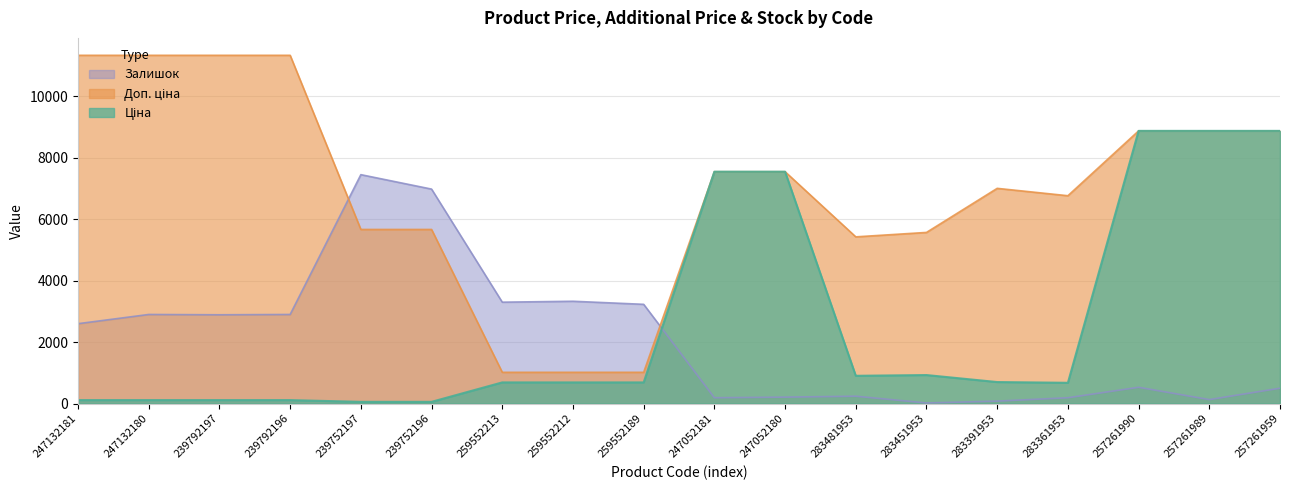

At which category is the sum across all series the highest?

257261990